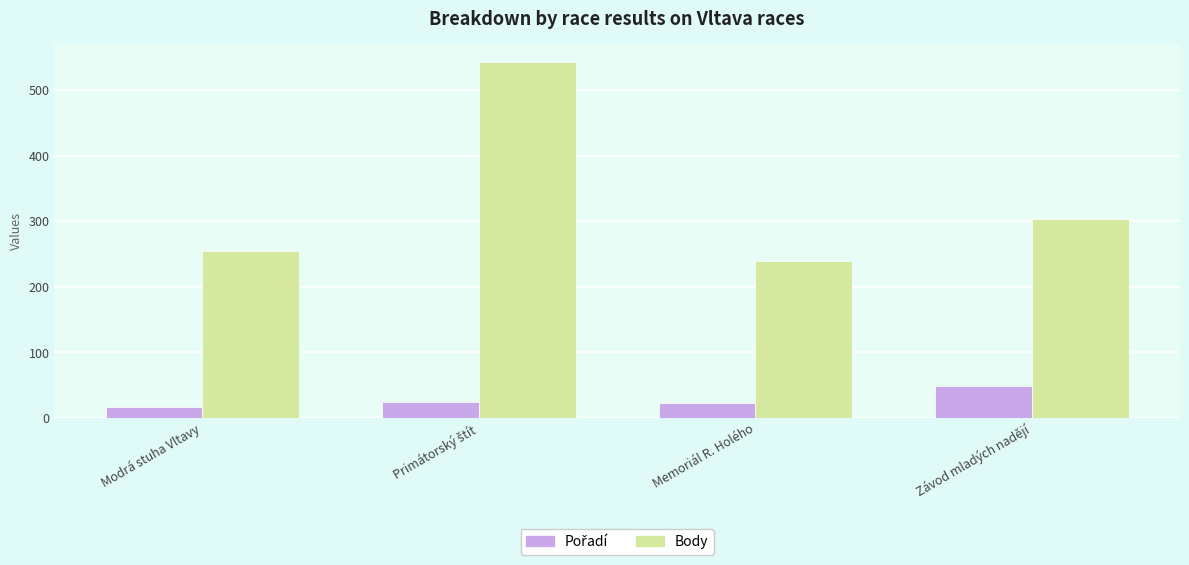

What is the total value across all series at Závod mladých nadějí?

352